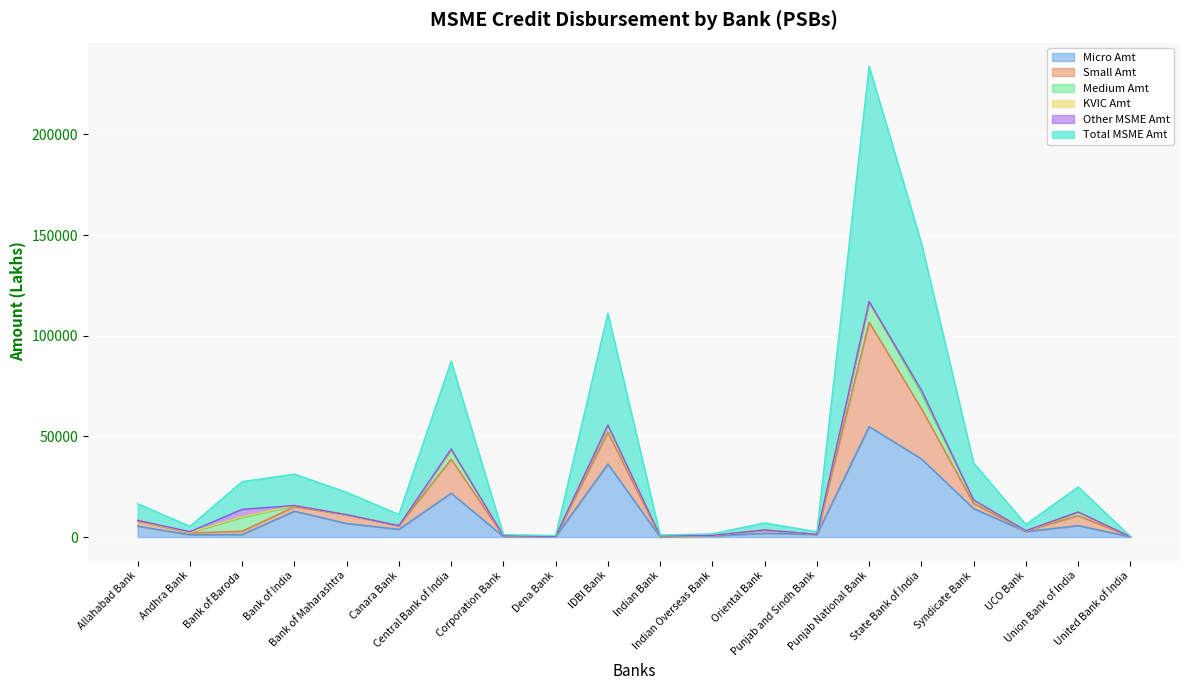

What is the highest value of the Micro Amt series?

54895.4